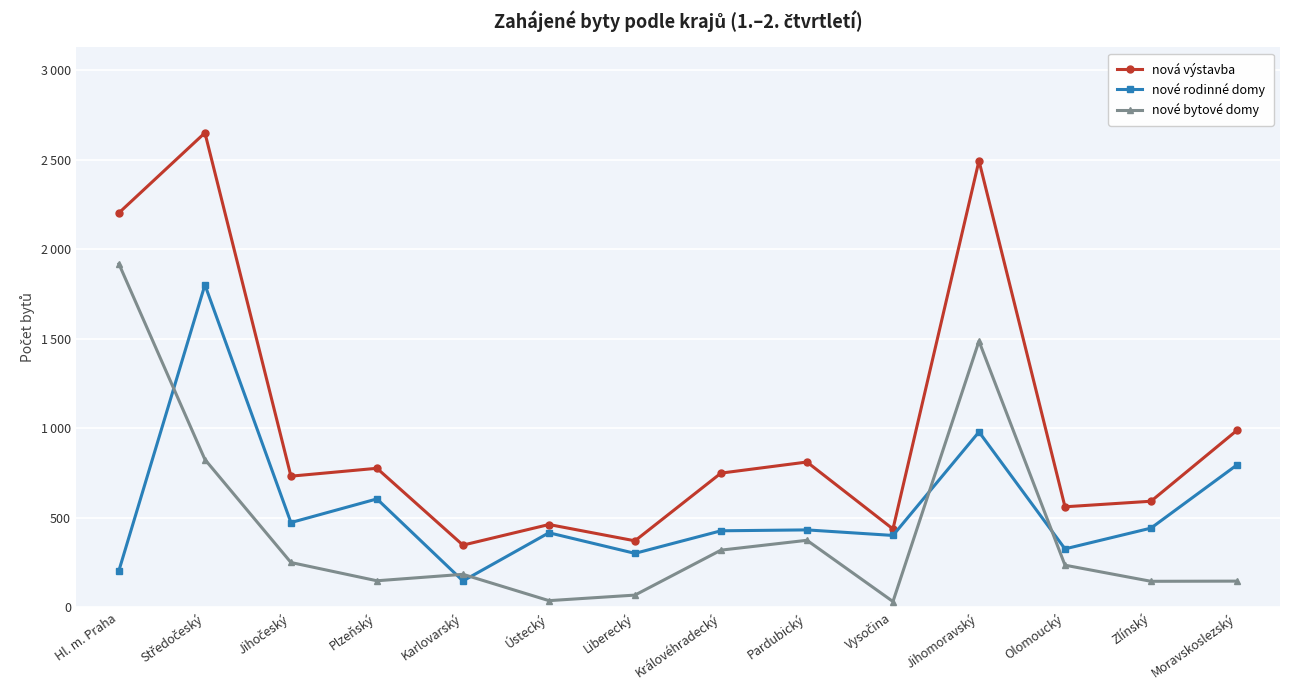

What is the label of the 2nd point from the left?

Středočeský